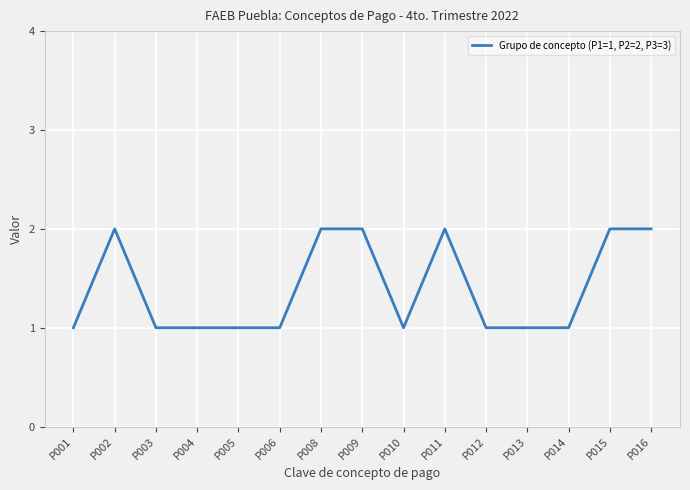

Reading left to right, transcribe all the data shown in this chart.

1	2	1	1	1	1	2	2	1	2	1	1	1	2	2